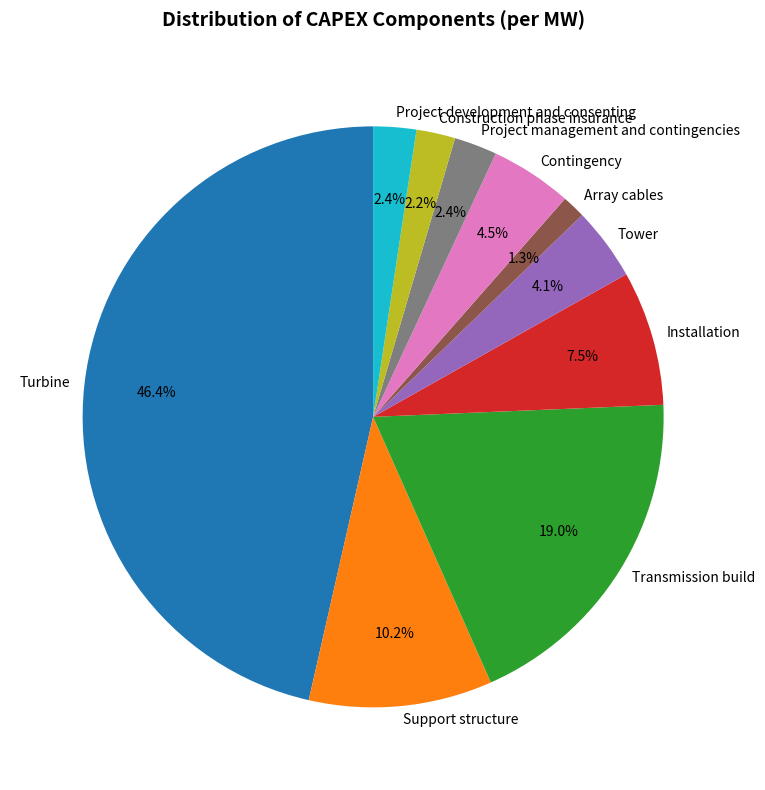

Is there any slice that represents more than half of the pie?

No